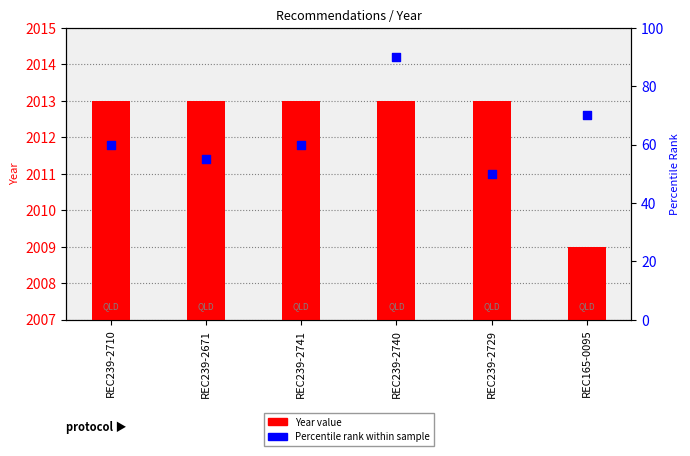

Which series contains the lowest Y value?

Inquiry rank